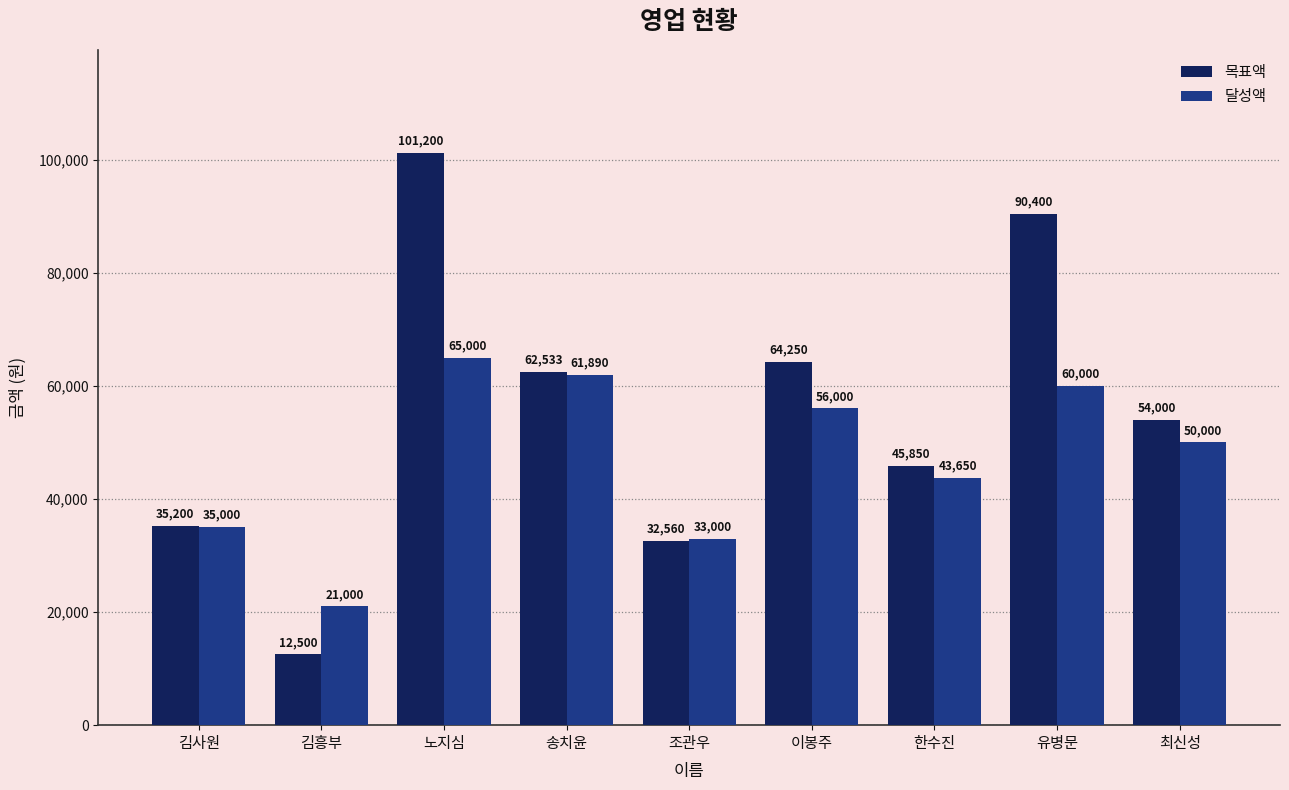

What is the difference between the highest and lowest values at 김흥부?

8500